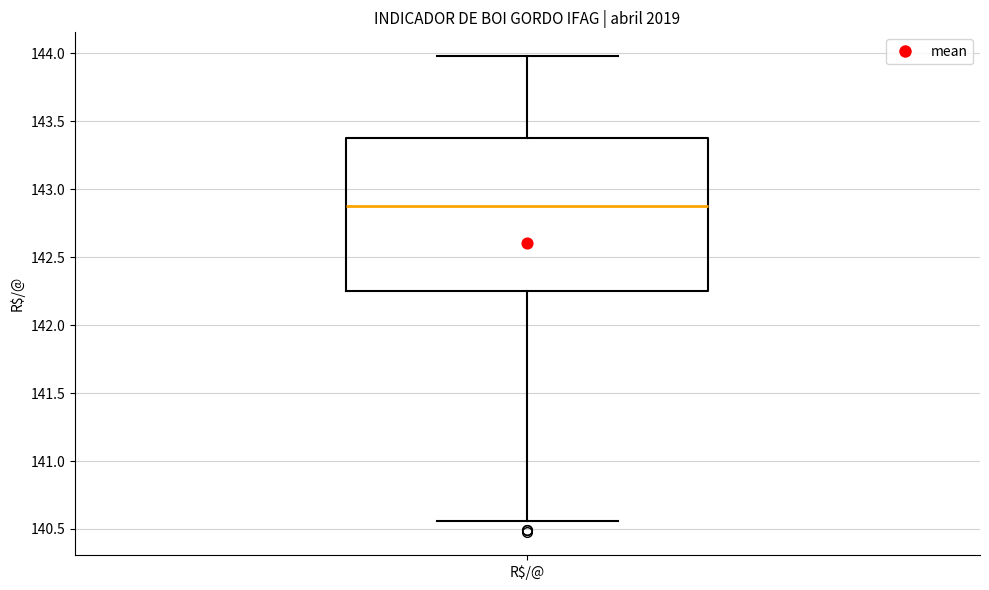

Read this box plot against the y-axis: the position of the median line, the range covered by the box, and the ends of both whiskers. The values are not printed on the chart, so give them approximately, as read against the axis.

median 142.90, box 142.25 to 143.40, whiskers 140.55 to 144.00